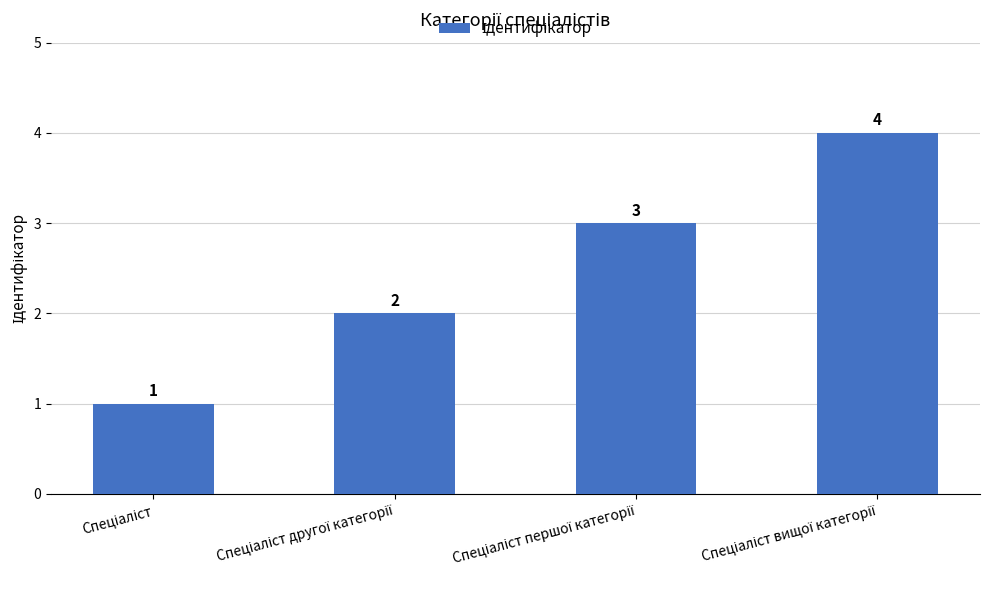

What is the value of the 2nd bar from the left?

2